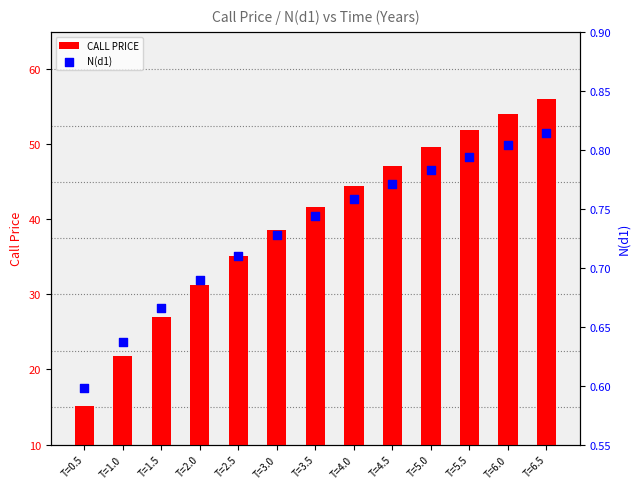

Is the value of CALL PRICE at T=5.0 greater than the value of N(d1) at T=5.0?

Yes